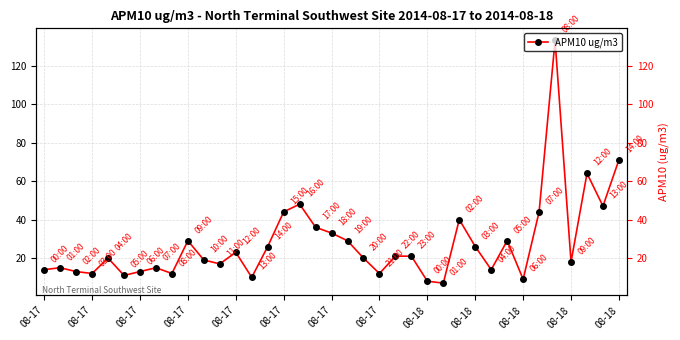

Approximately how many times larger is the value at 27 compared to 08-17?

1.3